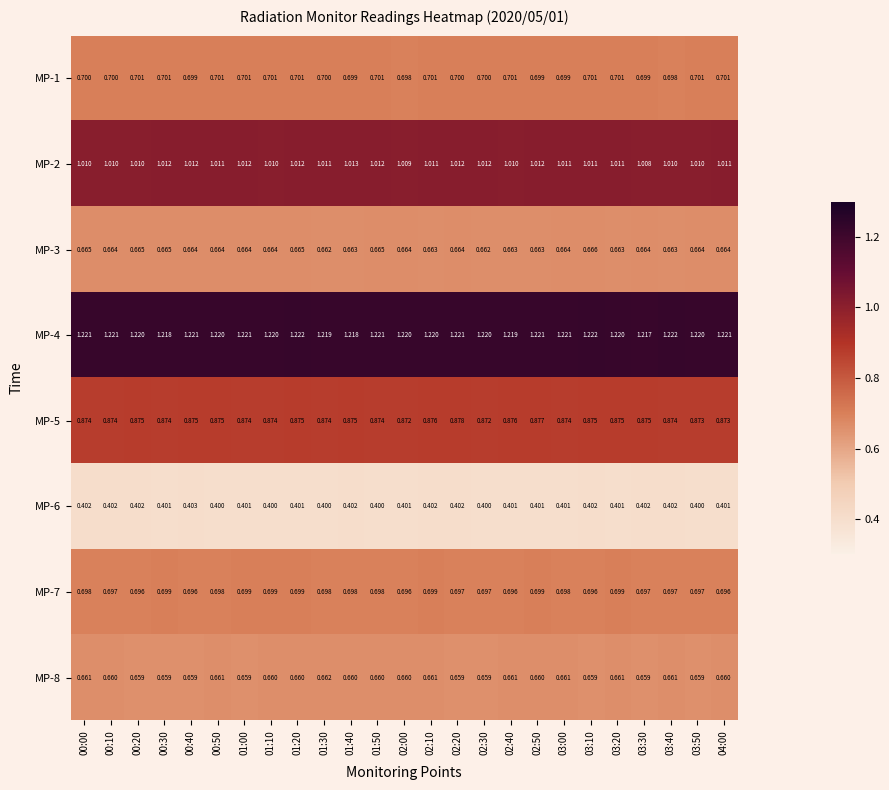

Is the value of MP-1 at 03:00 greater than the value of MP-6 at 02:50?

Yes